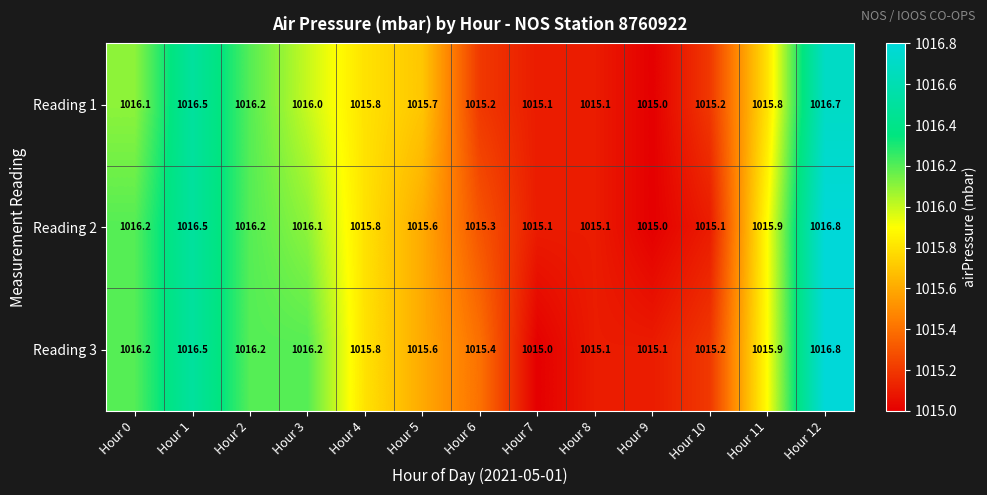

The value of Reading 1 at Hour 9 is 1822.7. True or false?

False